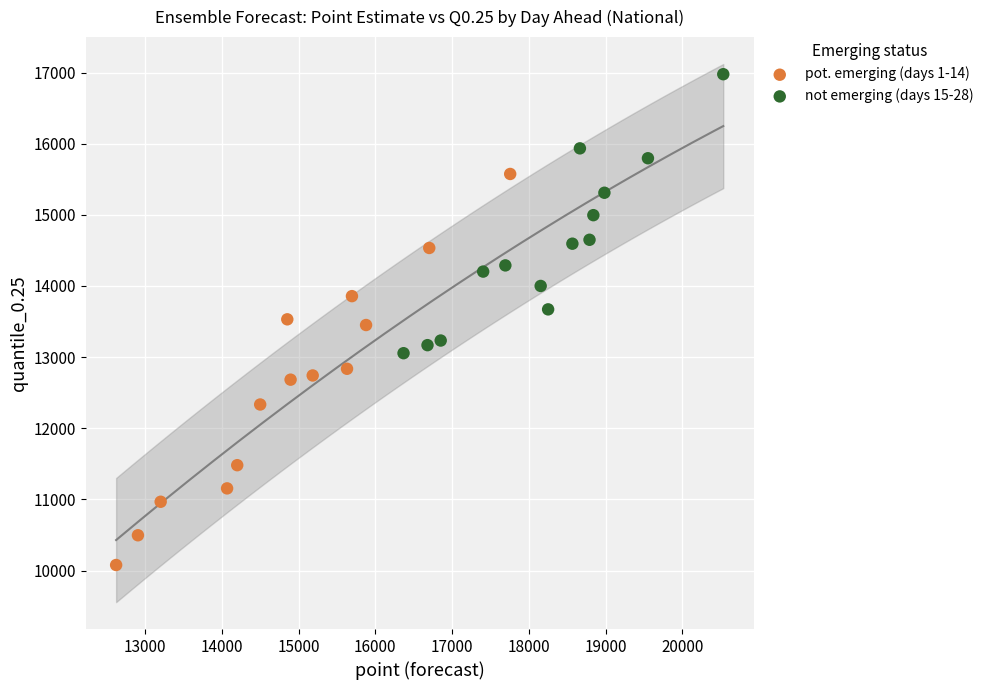

What are all the series names shown in the legend?

pot. emerging (days 1-14), not emerging (days 15-28)